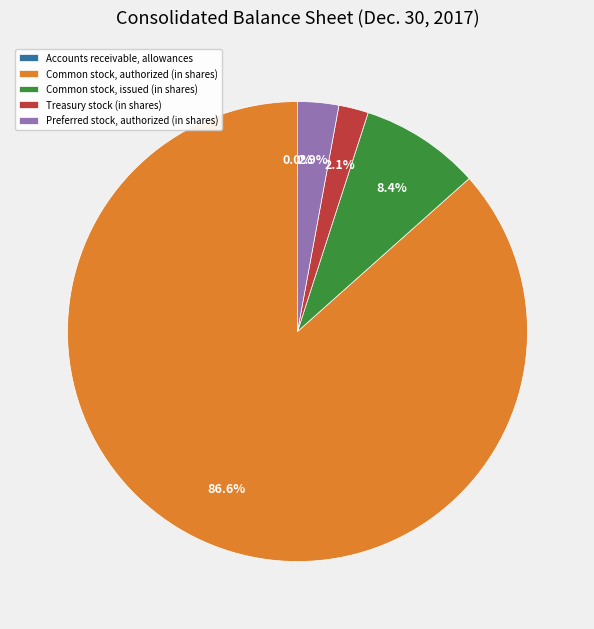

Do Preferred stock, authorized (in shares) and Treasury stock (in shares) together represent more than half of the pie?

No